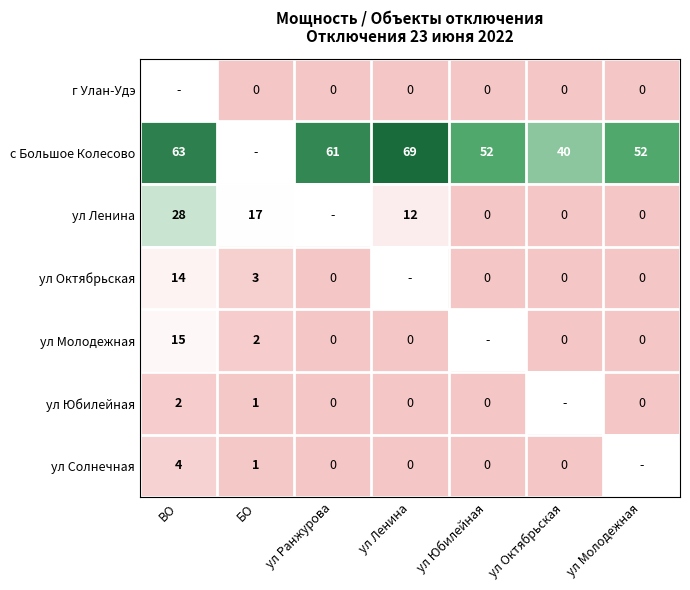

True or false: с Большое Колесово has a value of 102 at ВО.

False